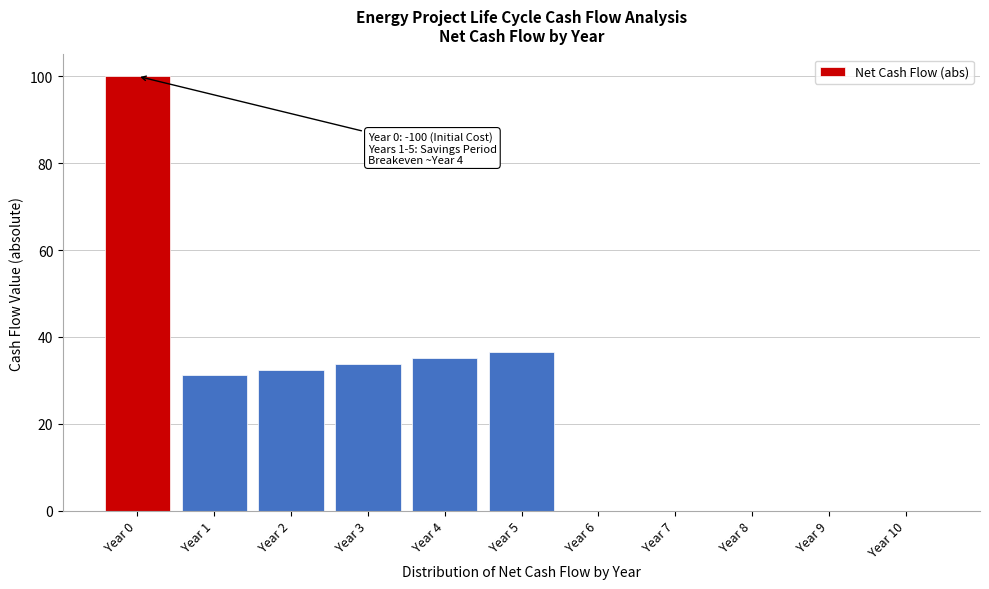

Reading left to right, list all the values displayed in this chart.

Year 0=100.0	Year 1=31.2	Year 2=32.4	Year 3=33.7	Year 4=35.1	Year 5=36.5	Year 6=0.0	Year 7=0.0	Year 8=0.0	Year 9=0.0	Year 10=0.0